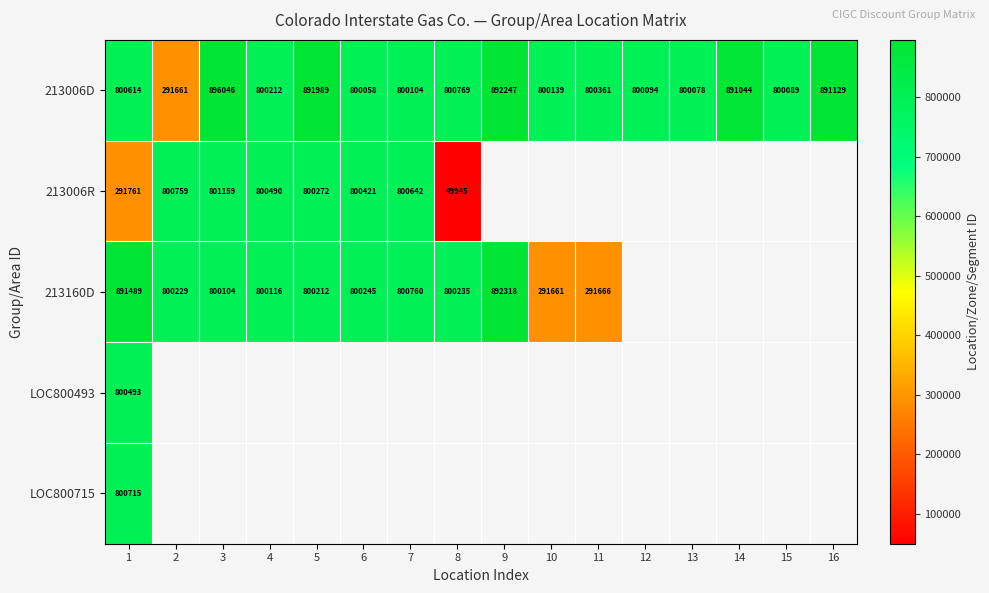

Rank the series at 1 from lowest to highest value.

213006R, LOC800493, 213006D, LOC800715, 213160D